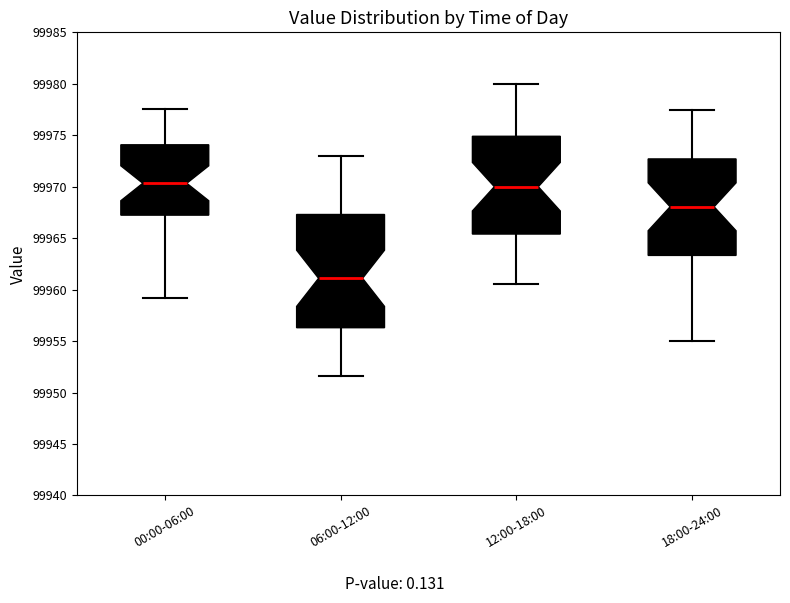

Where does the median line of the box for 12:00-18:00 sit on the y-axis? The values are not printed on the chart, so give them approximately, as read against the axis.

99970.0